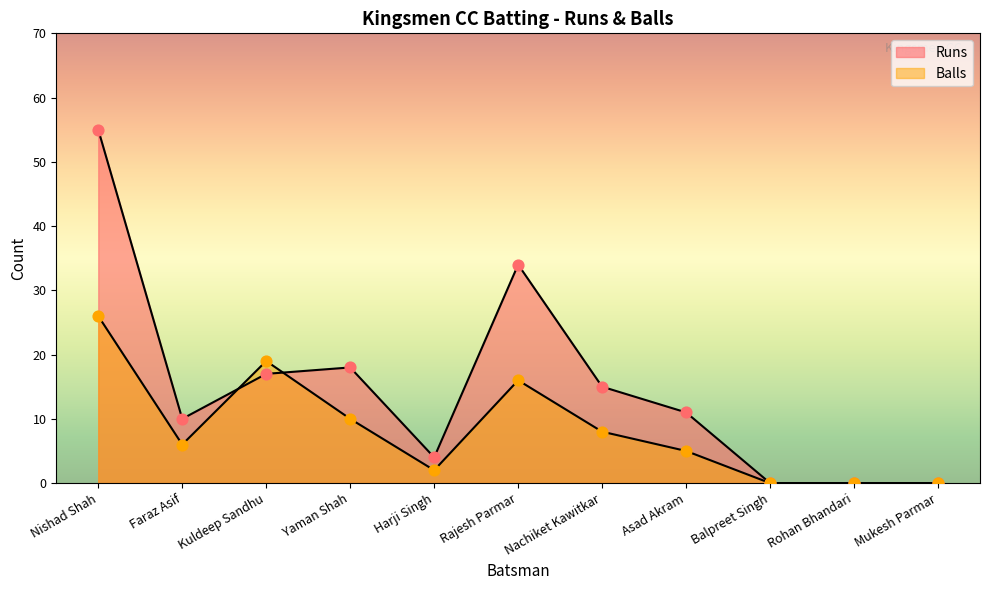

At how many categories does at least one series exceed 9?

7